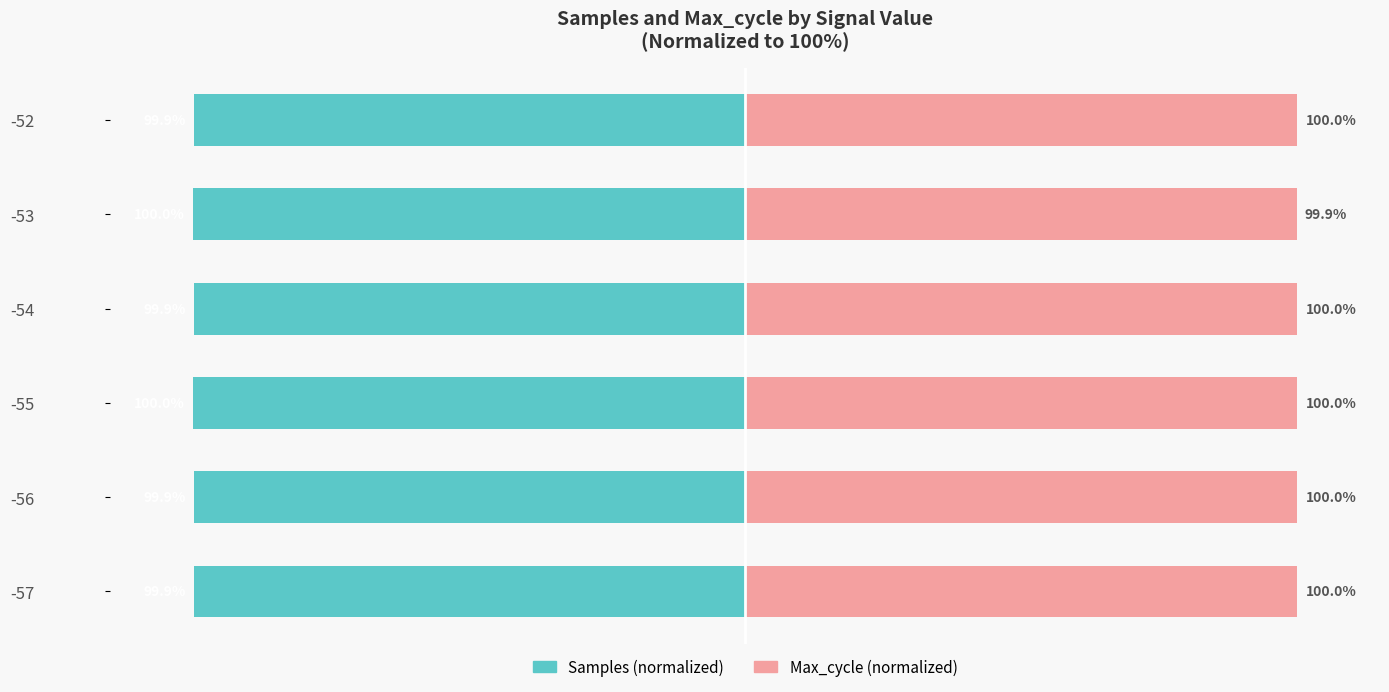

Which series changed the most between 1 and 4?

Samples (normalized)